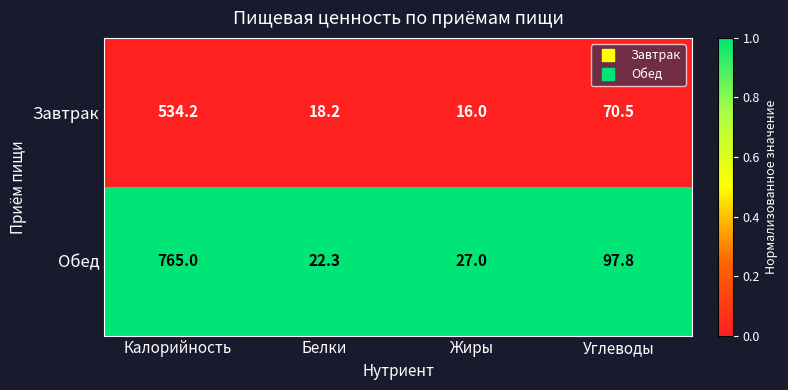

List the series in order of their overall mean, lowest first.

Завтрак, Обед